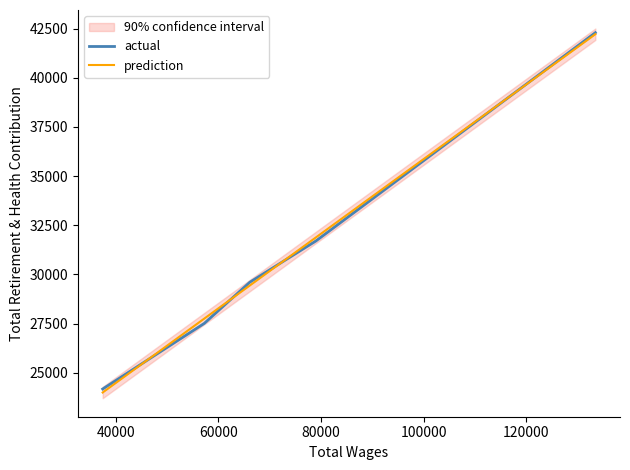

Is the value of actual at 80000 greater than the value of prediction at 20000?

Yes